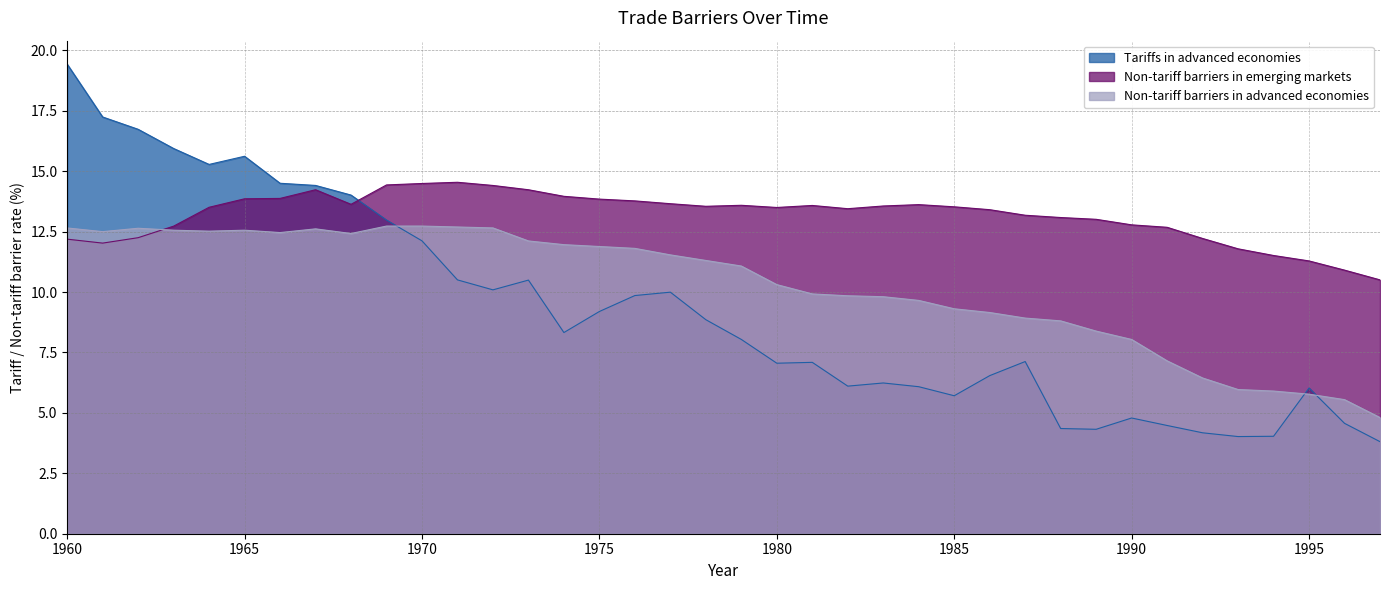

Which series has the largest total across all categories?

Non-tariff barriers in emerging markets